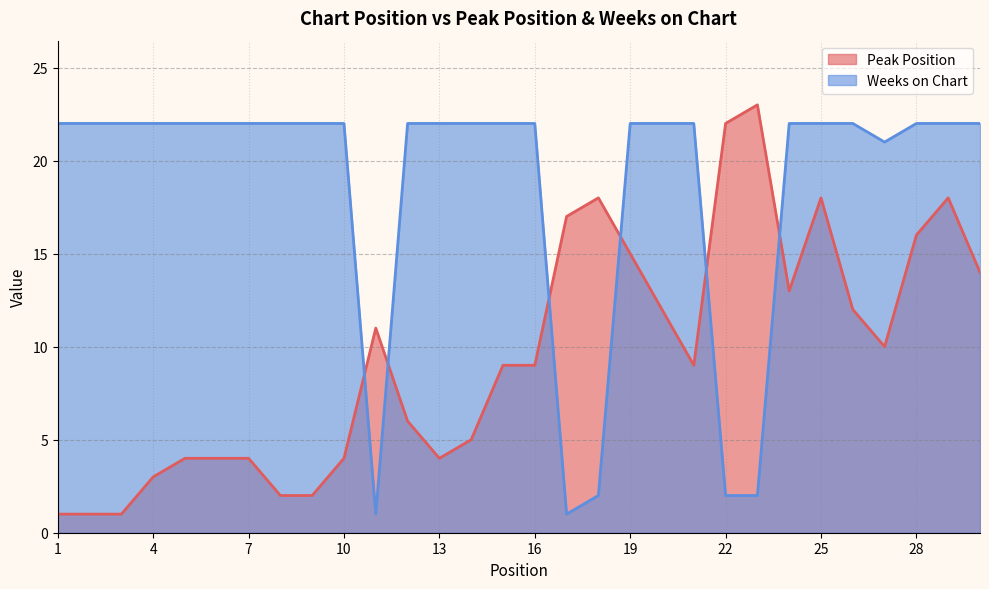

What is the maximum value shown in the chart?

23